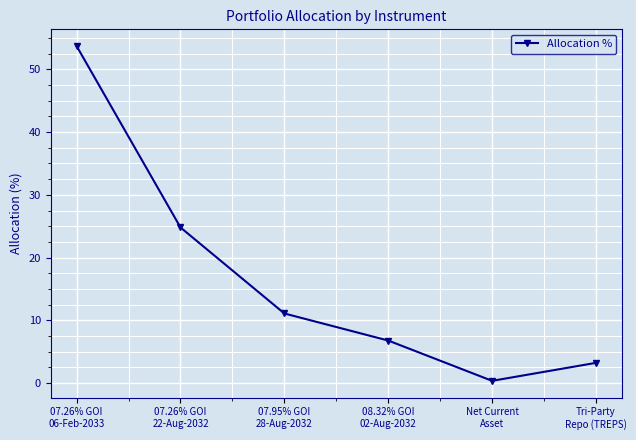

What is the smallest value displayed?

0.4